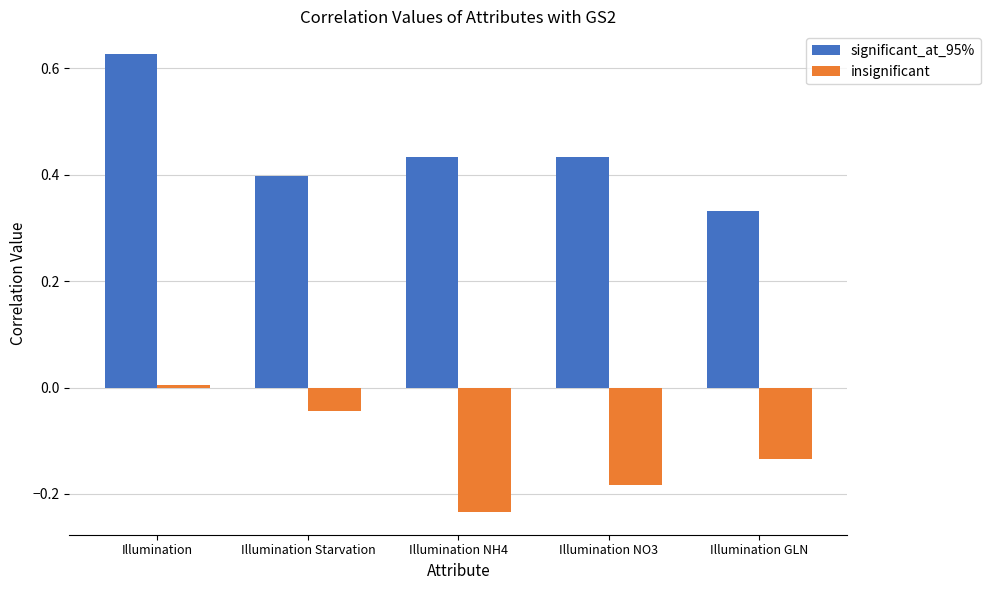

At which category is the sum across all series the highest?

Illumination